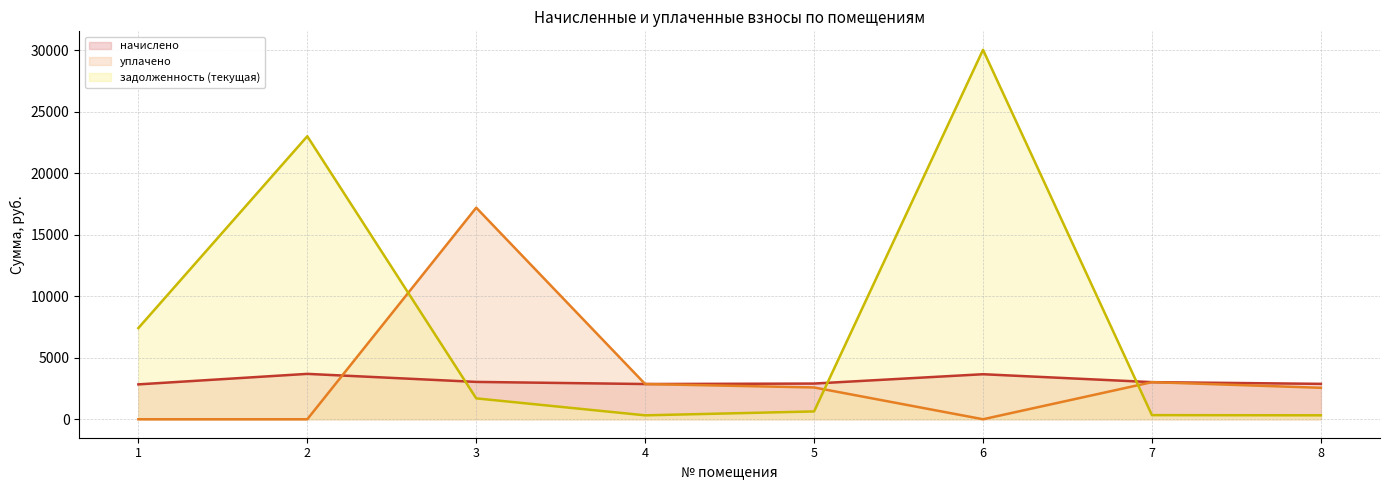

What is the difference between the начислено values at 2 and 5?

787.1